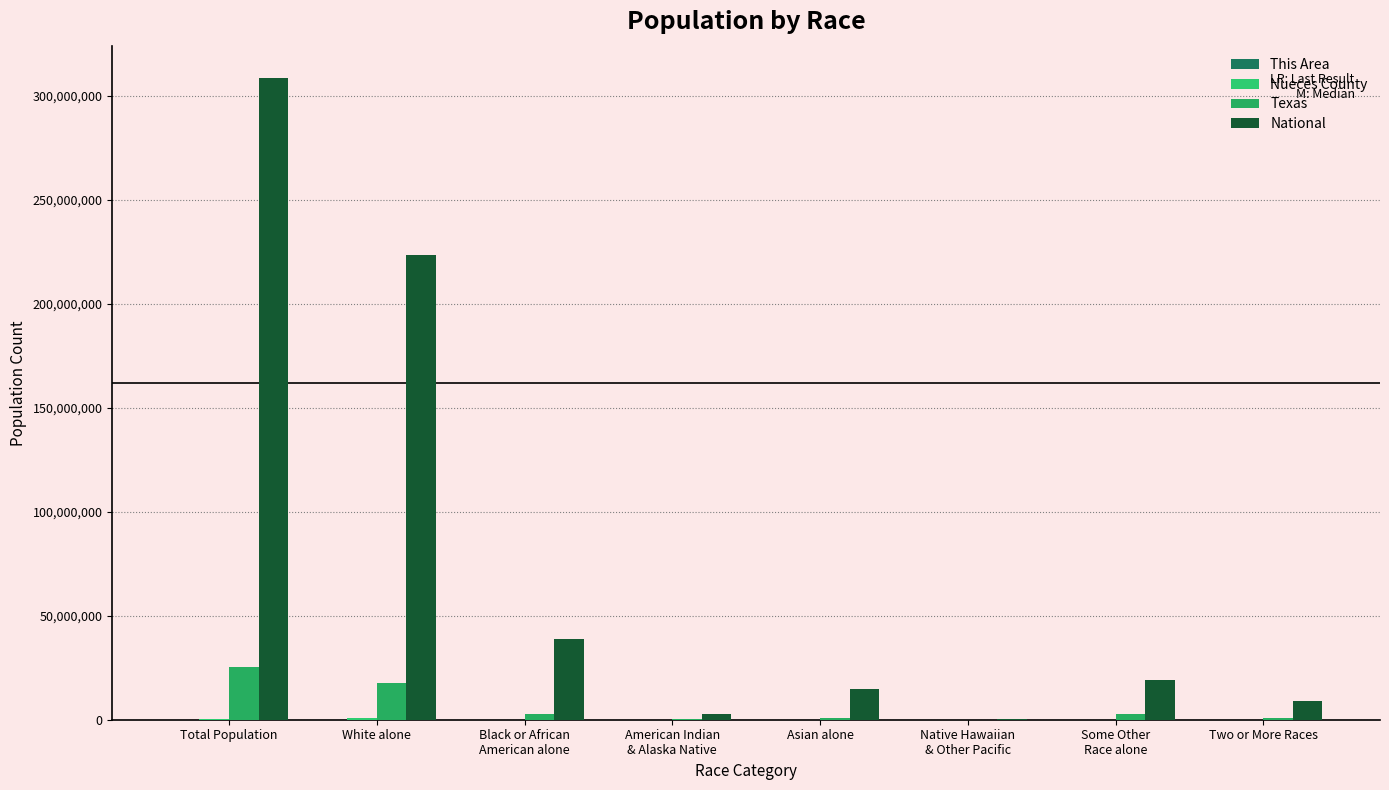

Which category has the highest value across all series?

Total Population